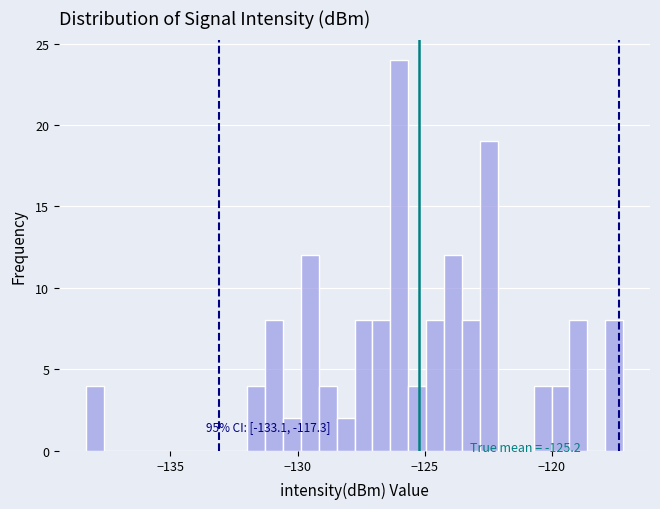

Around what value on the x-axis is the tallest bar? Give the approximate position of its centre, as read against the axis.

-126.0